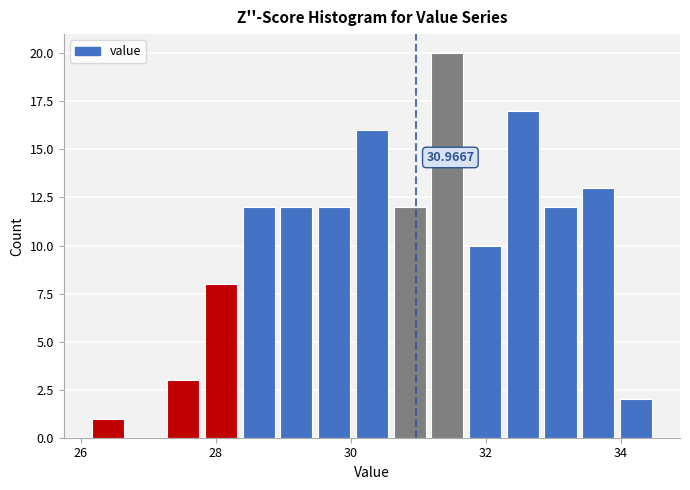

Read against the x-axis, roughly where is the centre of the tallest bar?

31.4